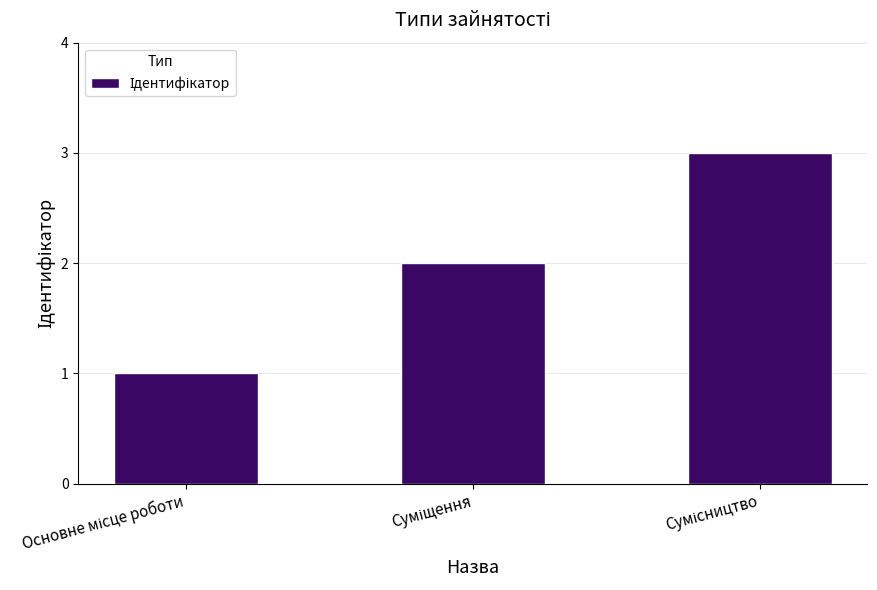

What is the sum of all values?

6